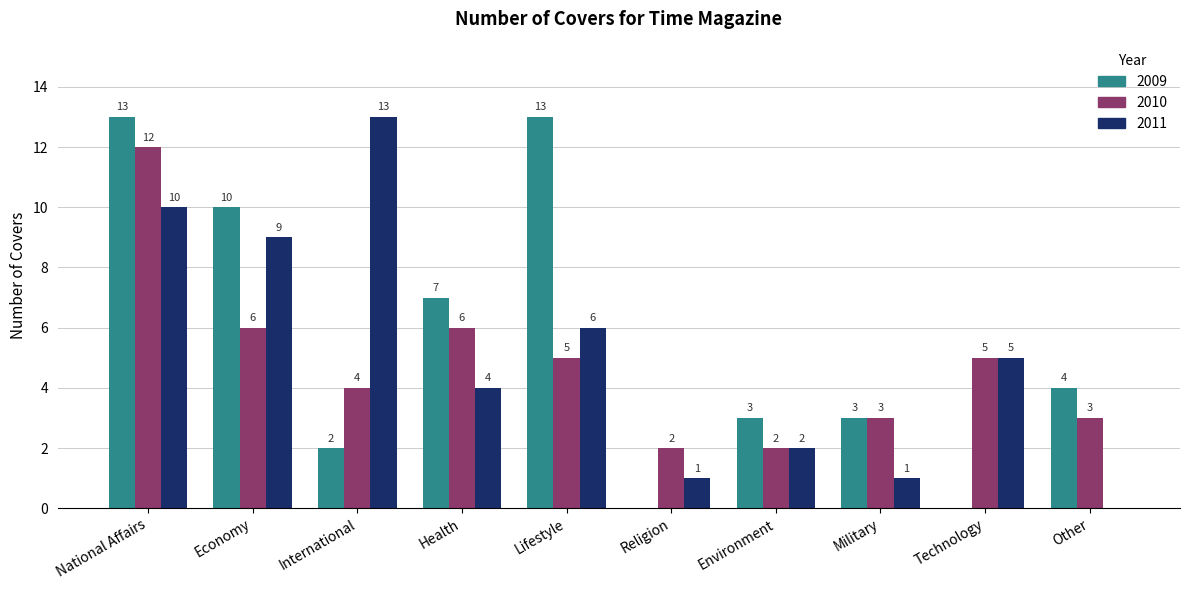

What is the sum of the 2009 values at Lifestyle and Technology?

13